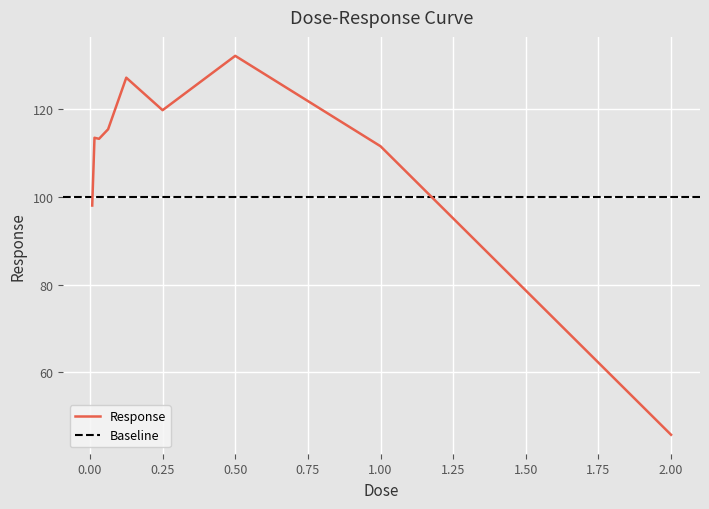

What is the difference between the maximum and minimum values?

86.4